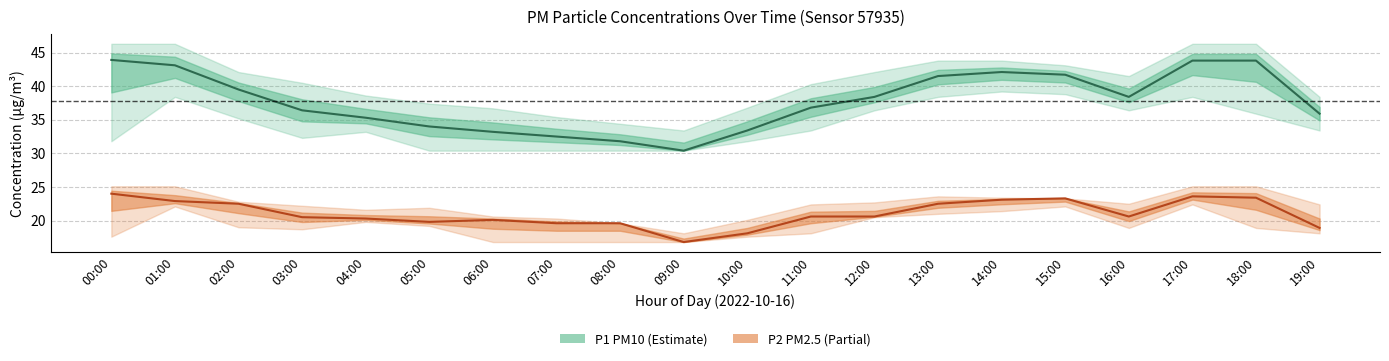

True or false: P2 (PM2.5) and P1 (PM10) cross at least once.

False